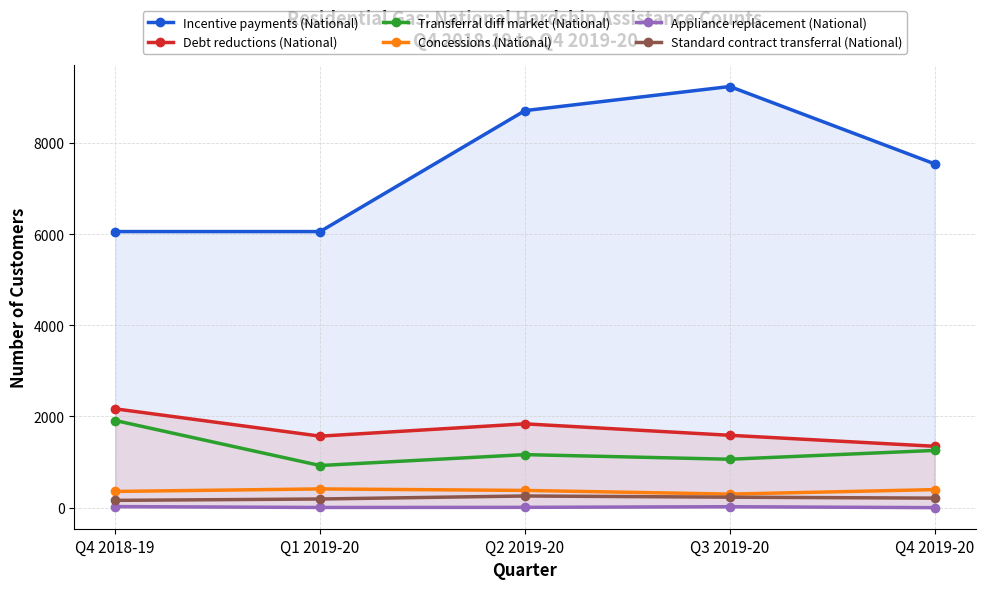

How many values in the Appliance replacement (National) series exceed 7?

2